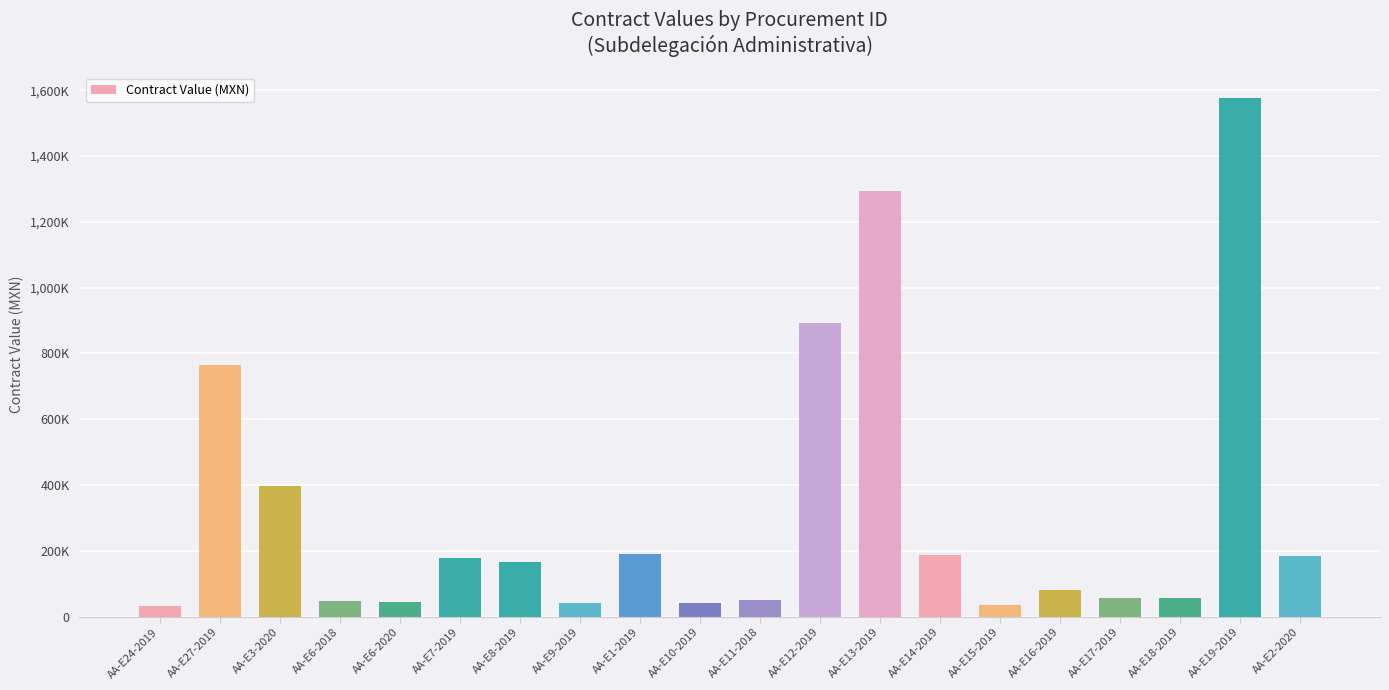

Between AA-E24-2019 and AA-E14-2019, which is larger?

AA-E14-2019